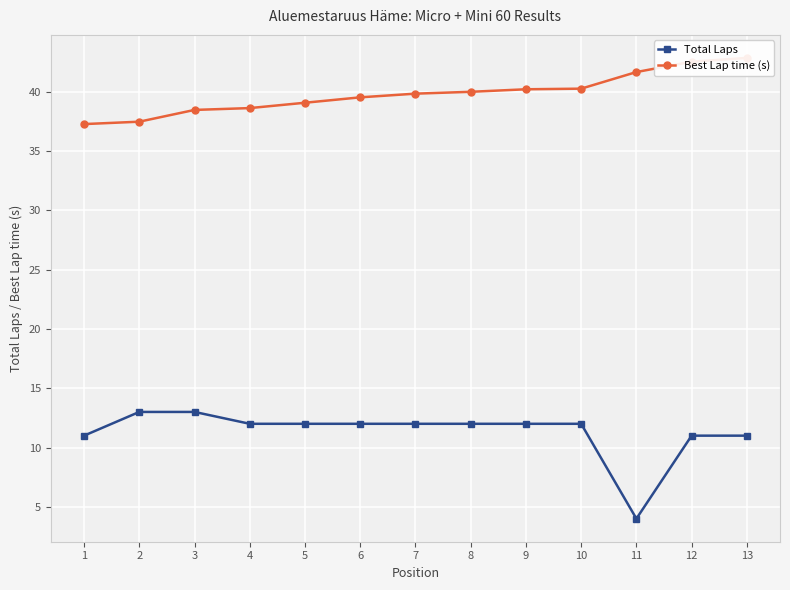

At which category is the sum across all series the highest?

13